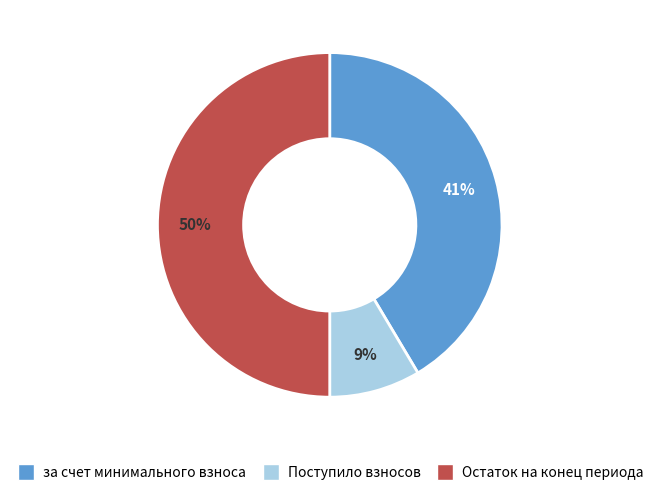

To the nearest percent, what is the difference between the largest and smallest slice percentages?

41%